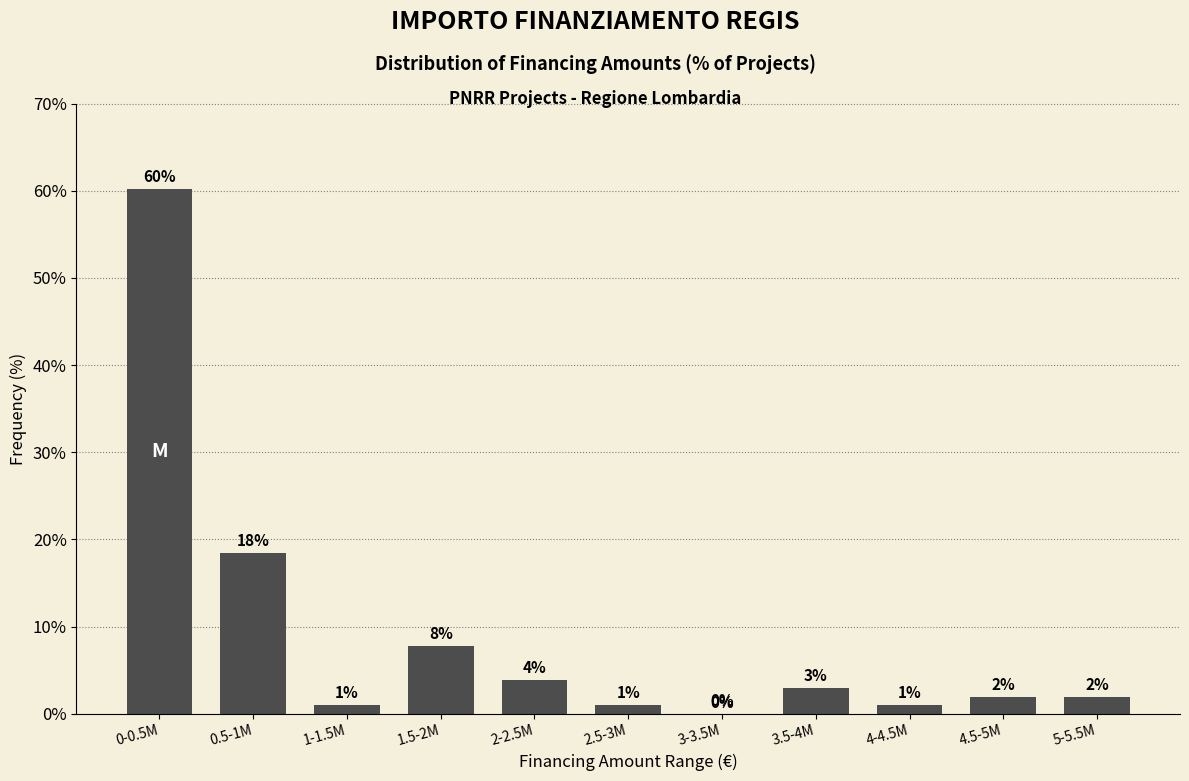

What is the maximum value shown in the chart?

60.2